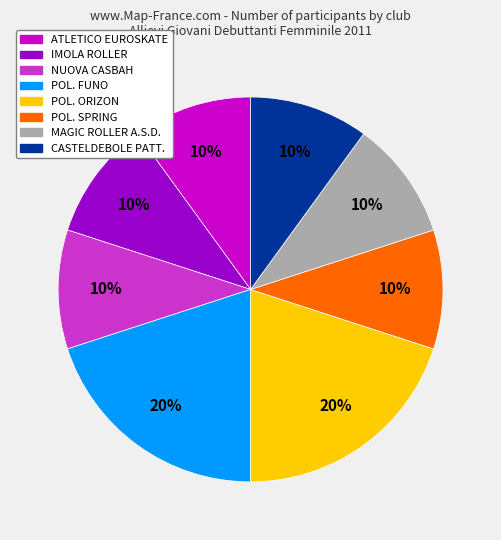

Is there a majority slice in this chart?

No